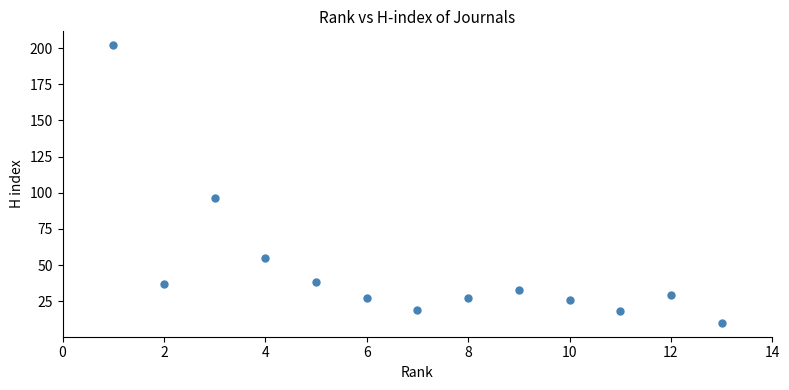

What is the range of X values (max minus min)?

12